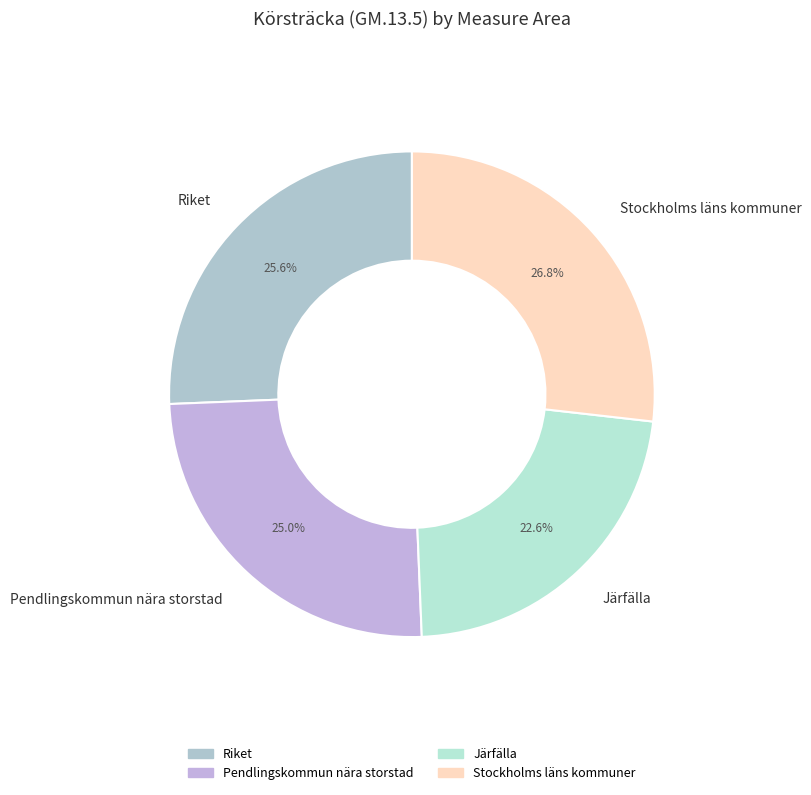

What is the largest slice in the pie chart?

Stockholms läns kommuner